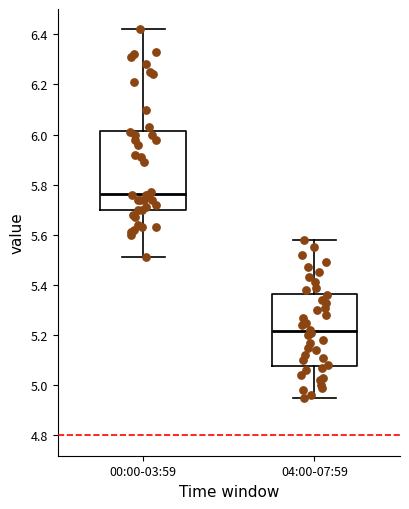

Where is the upper edge of the box for 04:00-07:59 on the y-axis? The values are not printed on the chart, so give them approximately, as read against the axis.

5.36